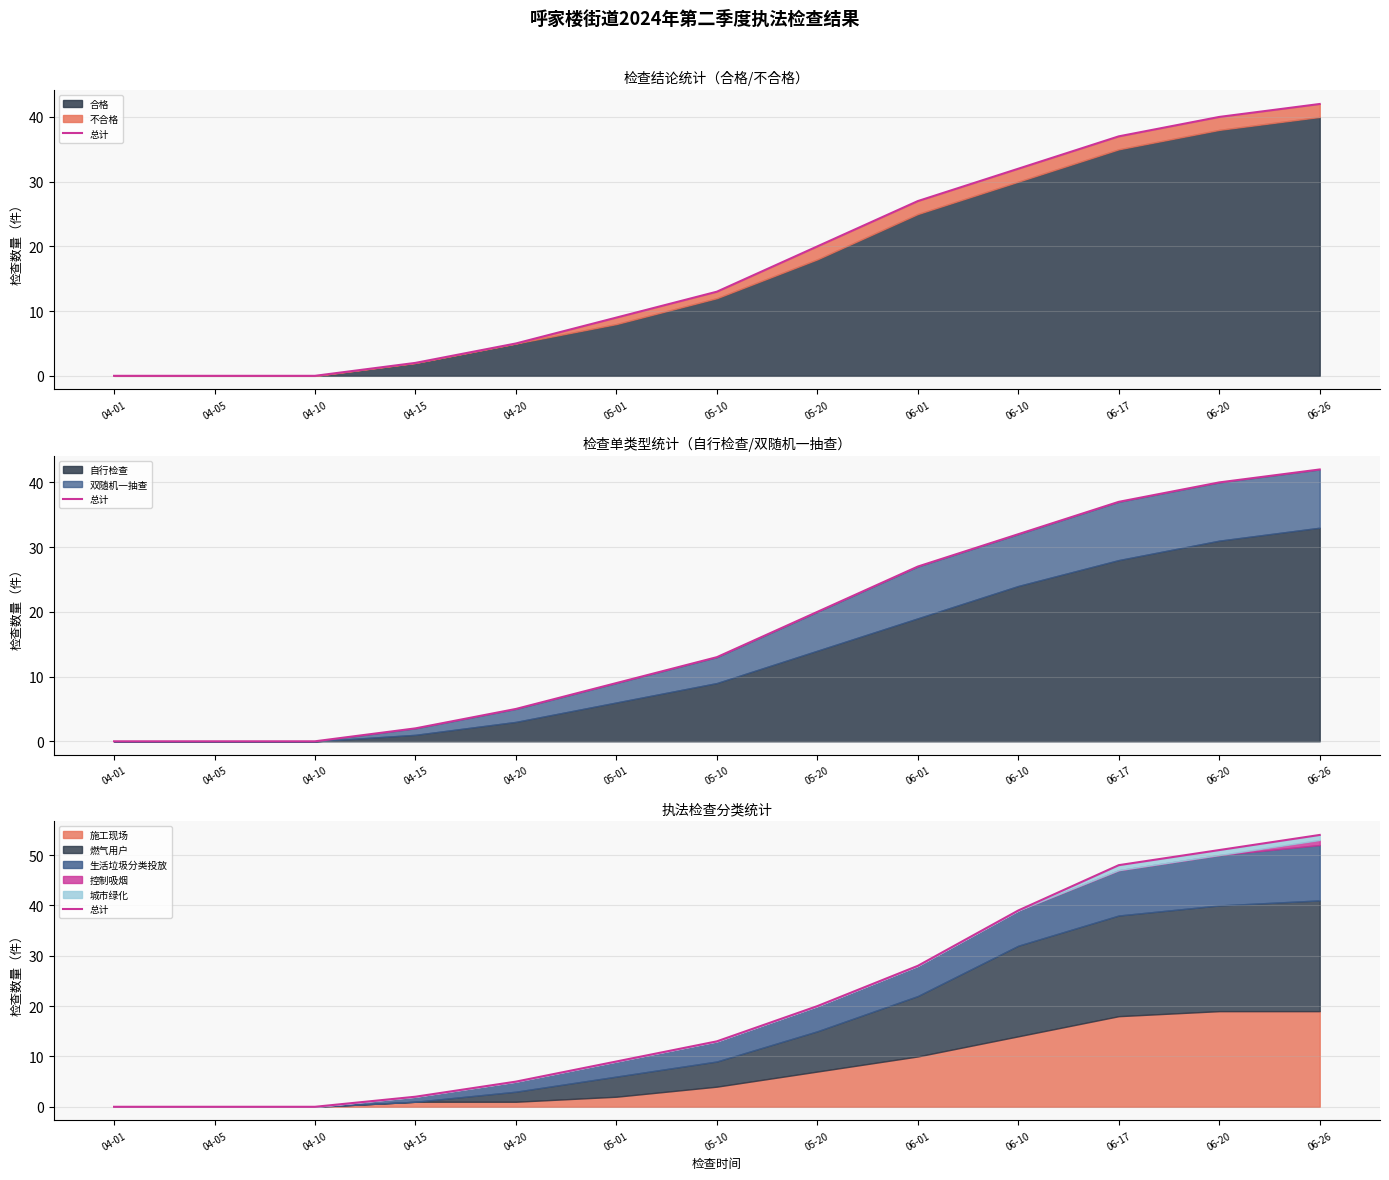

Reading left to right, transcribe all the data shown in this chart.

04-01=0	04-05=0	04-10=0	04-15=2	04-20=5	05-01=9	05-10=13	05-20=20	06-01=28	06-10=39	06-17=48	06-20=51	06-26=54